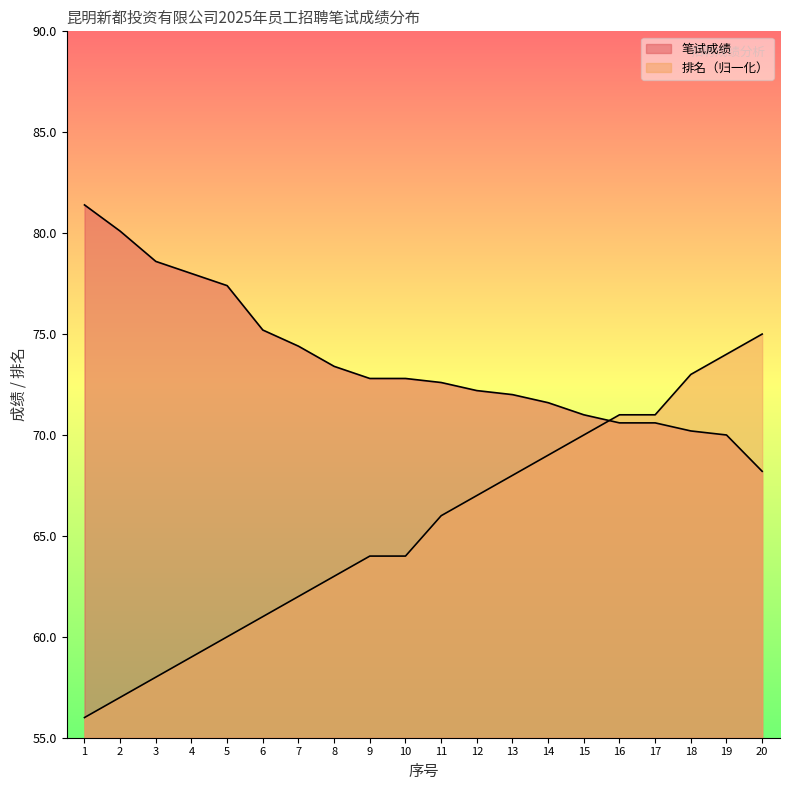

Rank the series at 7 from highest to lowest value.

笔试成绩, 排名